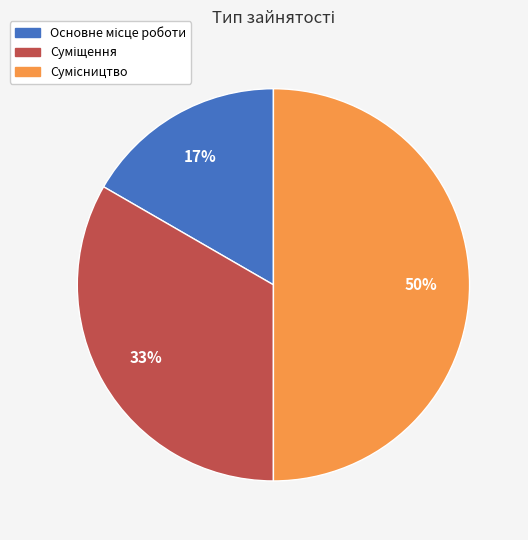

To the nearest percent, what is the difference between the largest and smallest slice percentages?

33%